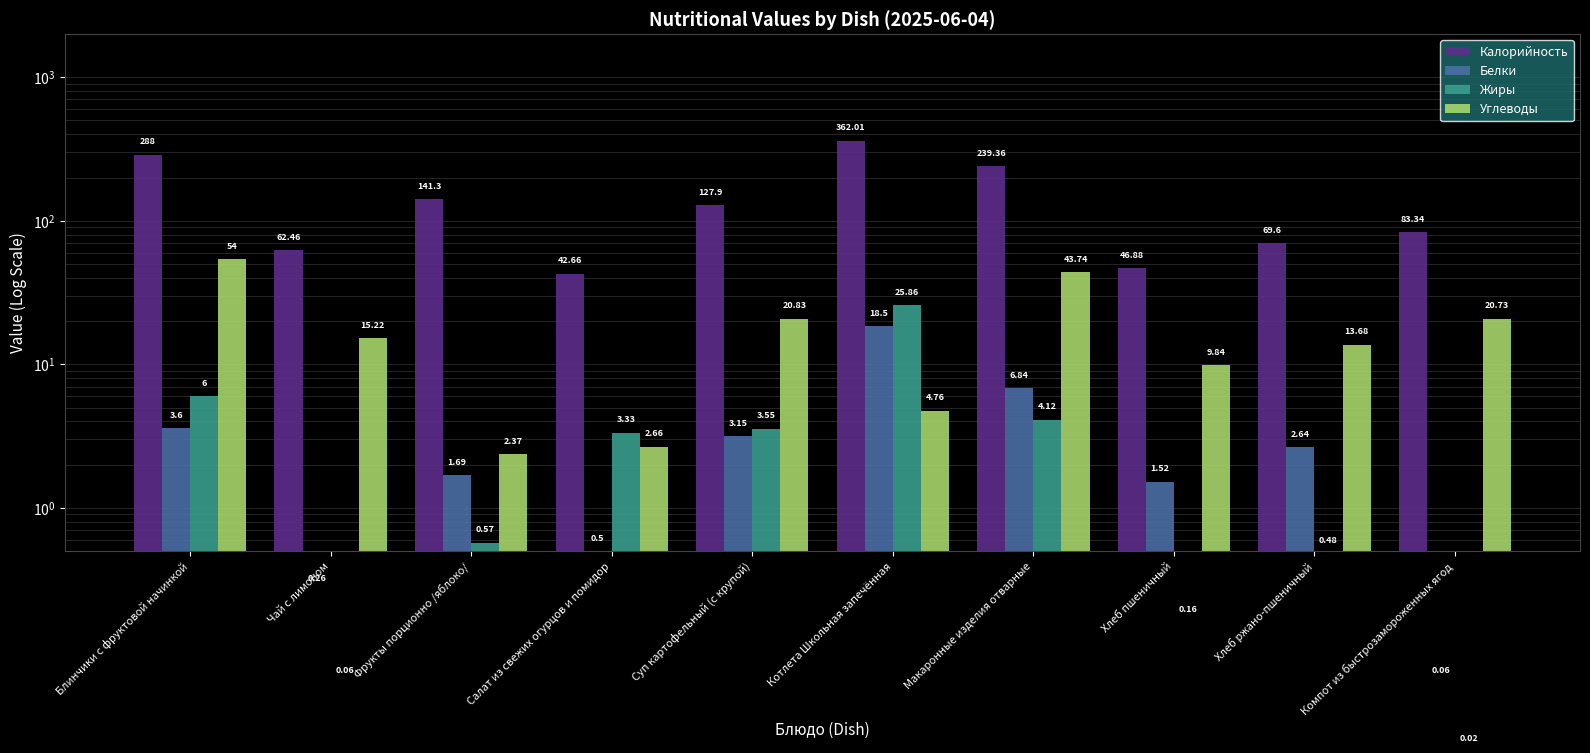

At which category is the sum across all series the highest?

Котлета Школьная запечённая